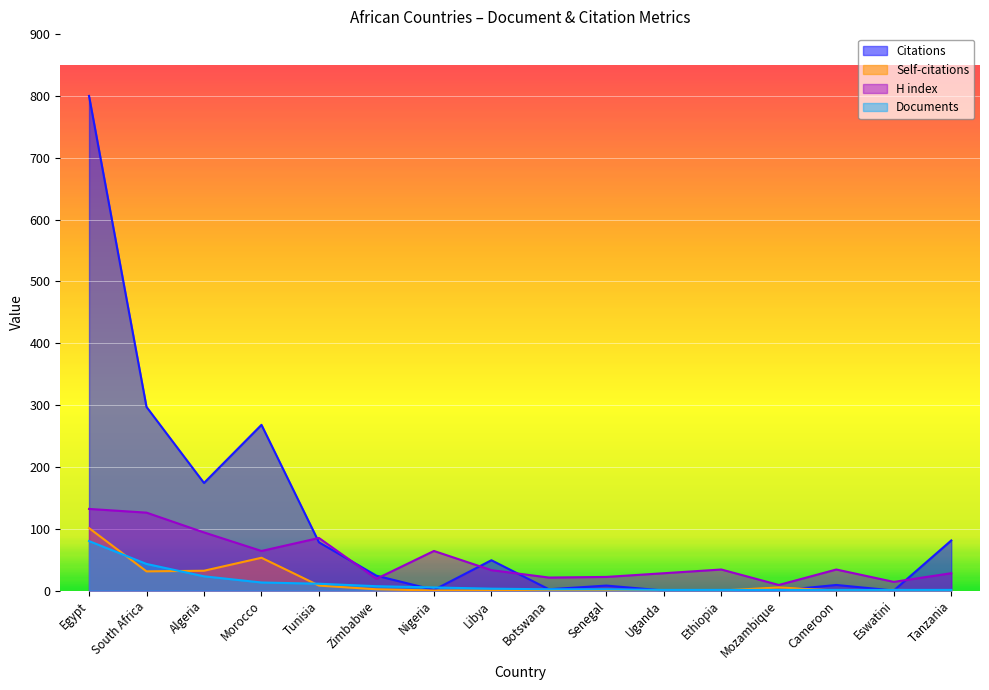

The value of Documents at Ethiopia is 1. True or false?

True